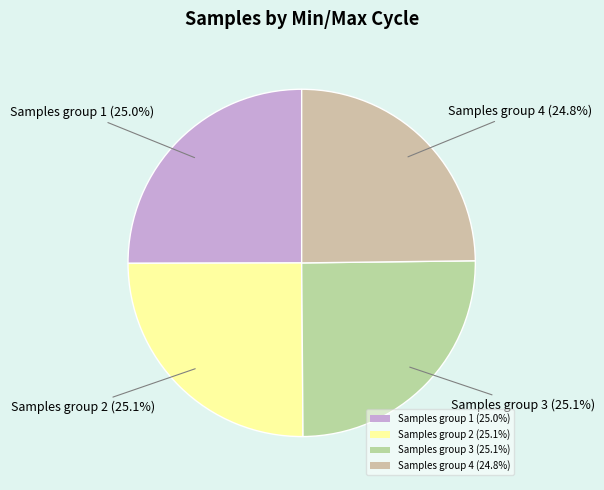

Does Samples group 3 (25.1%) represent more than half of the total?

No